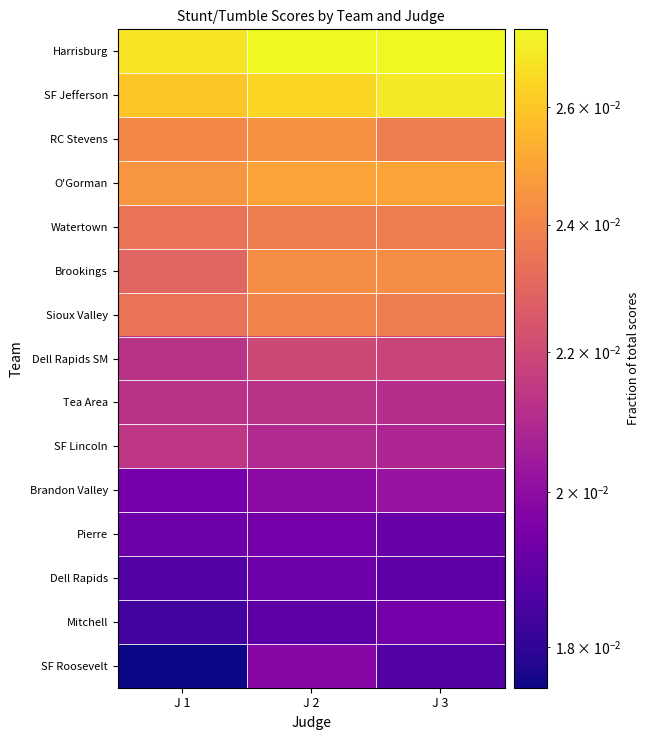

Which series changed the most between J 2 and J 3?

SF Roosevelt